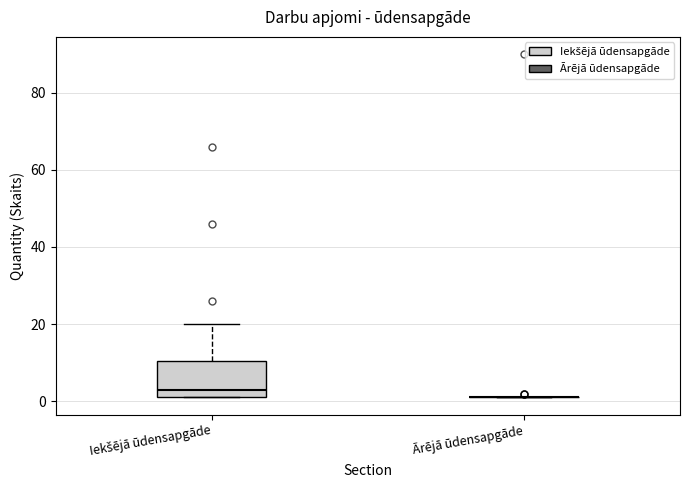

Where is the upper edge of the box for Iekšējā ūdensapgāde on the y-axis? The values are not printed on the chart, so give them approximately, as read against the axis.

10